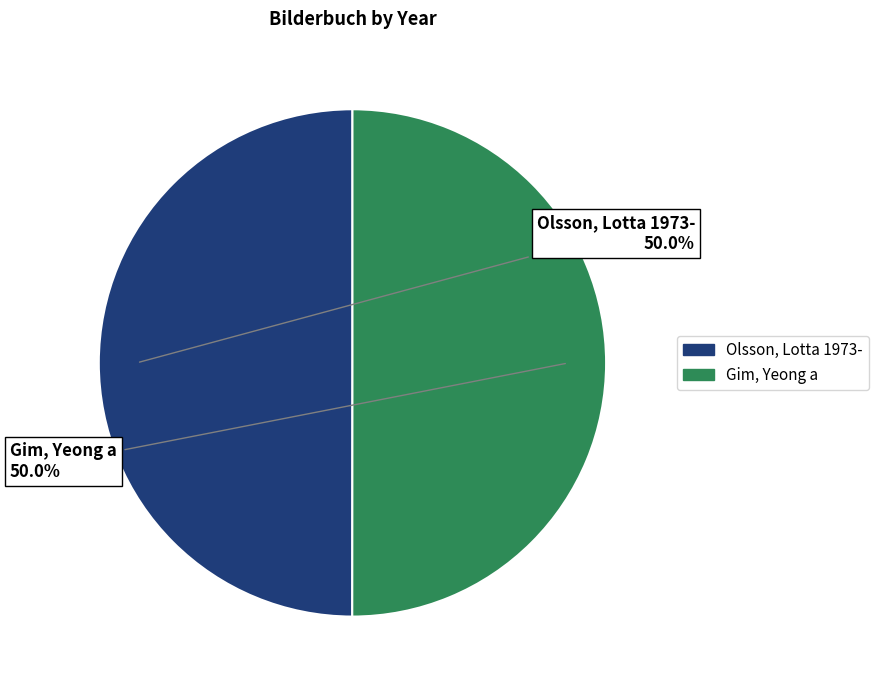

The Gim, Yeong a slice represents 42% of the pie. True or false?

False